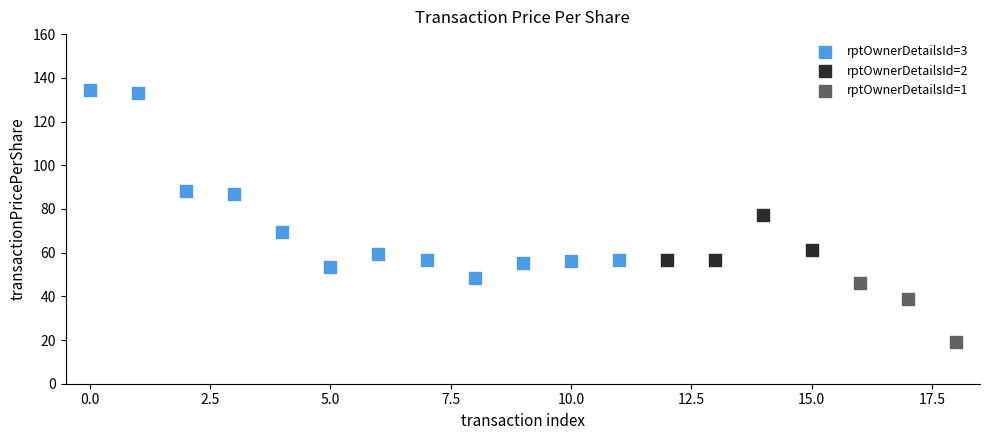

Which series has the largest Y range (max minus min)?

rptOwnerDetailsId=3